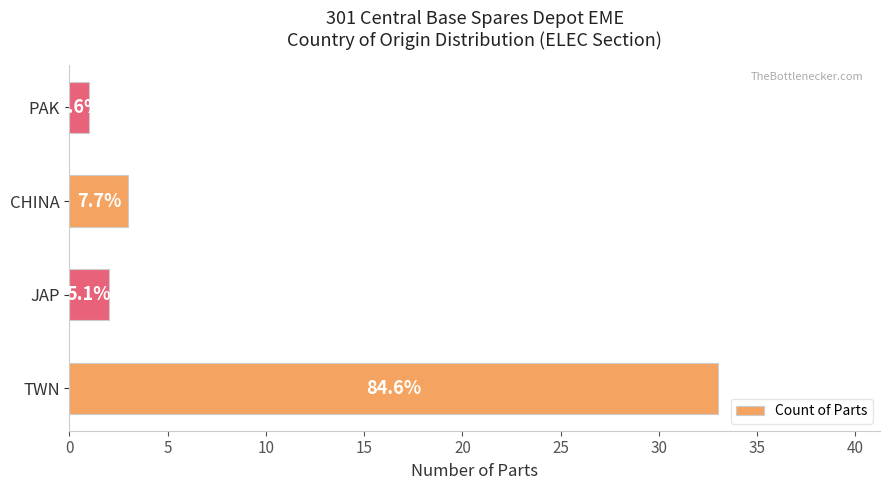

What is the sum of all values?

39